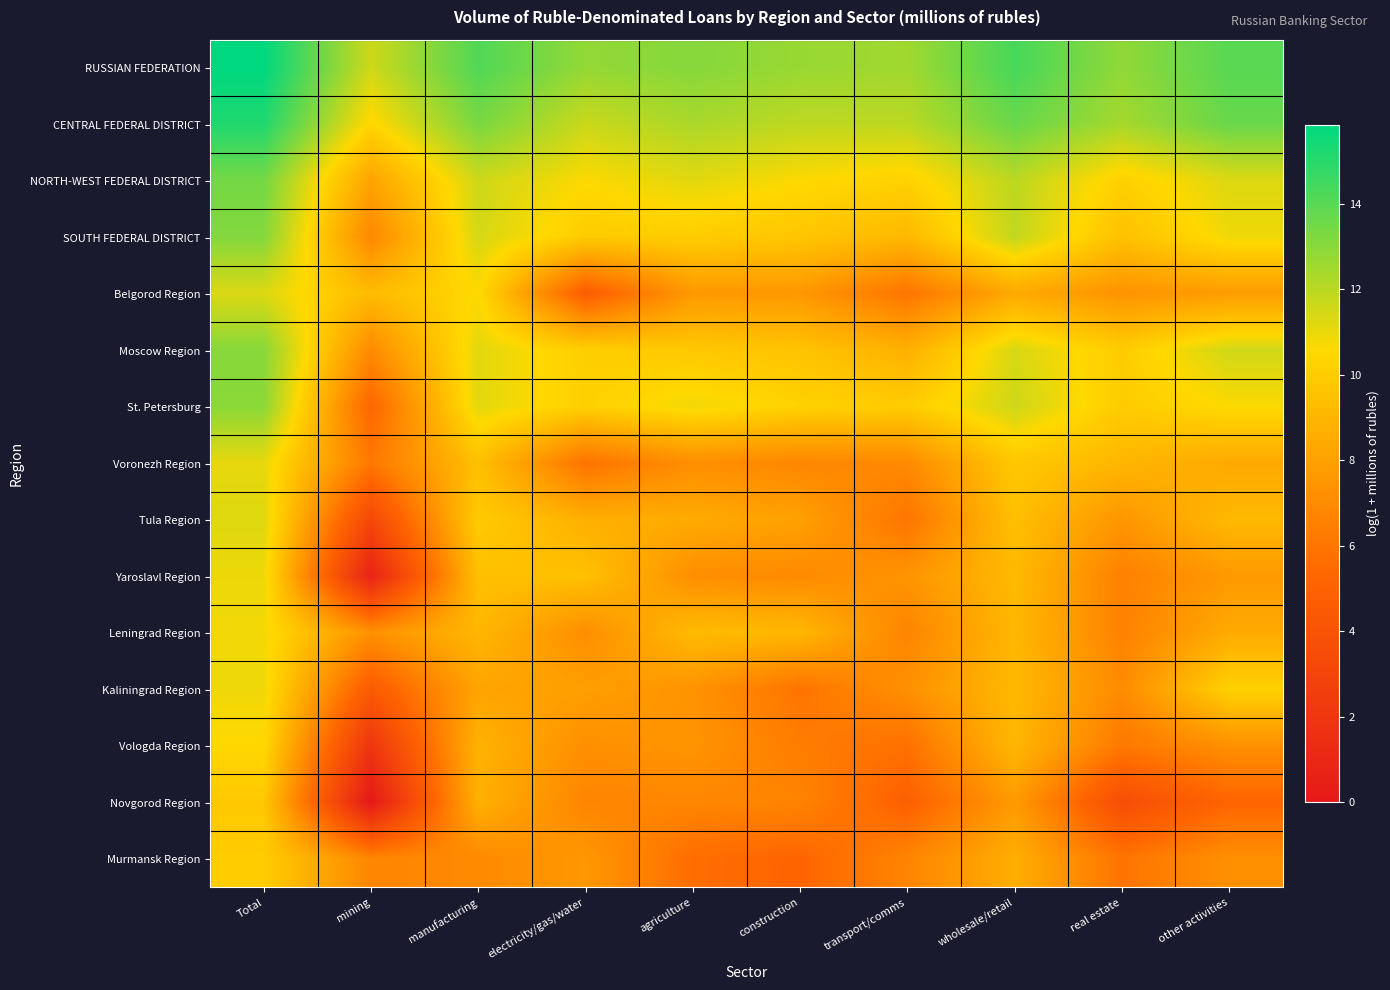

Reading left to right, transcribe all the data shown in this chart.

RUSSIAN FEDERATION: Total=15.8	mining=11.6	manufacturing=14.2	electricity/gas/water=12.8	agriculture=13.1	construction=12.7	transport/comms=12.5	wholesale/retail=14.4	real estate=12.8	other activities=14.0
CENTRAL FEDERAL DISTRICT: Total=15.2	mining=10.4	manufacturing=13.3	electricity/gas/water=11.7	agriculture=12.3	construction=11.9	transport/comms=12.0	wholesale/retail=13.7	real estate=12.4	other activities=13.7
NORTH-WEST FEDERAL DISTRICT: Total=13.4	mining=8.1	manufacturing=11.6	electricity/gas/water=10.6	agriculture=11.2	construction=10.6	transport/comms=10.2	wholesale/retail=12.0	real estate=10.2	other activities=11.3
SOUTH FEDERAL DISTRICT: Total=13.1	mining=6.9	manufacturing=11.4	electricity/gas/water=10.0	agriculture=10.0	construction=9.7	transport/comms=9.1	wholesale/retail=11.8	real estate=9.5	other activities=10.9
Belgorod Region: Total=11.3	mining=9.2	manufacturing=10.6	electricity/gas/water=4.7	agriculture=7.7	construction=7.6	transport/comms=6.0	wholesale/retail=8.4	real estate=7.4	other activities=7.8
Moscow Region: Total=13.0	mining=7.0	manufacturing=11.2	electricity/gas/water=10.1	agriculture=9.8	construction=9.6	transport/comms=8.7	wholesale/retail=11.4	real estate=10.0	other activities=11.5
St. Petersburg: Total=13.0	mining=5.3	manufacturing=11.1	electricity/gas/water=10.2	agriculture=10.9	construction=10.2	transport/comms=10.0	wholesale/retail=11.6	real estate=10.0	other activities=10.6
Voronezh Region: Total=11.0	mining=6.2	manufacturing=9.4	electricity/gas/water=5.9	agriculture=7.2	construction=6.8	transport/comms=7.0	wholesale/retail=9.8	real estate=9.0	other activities=8.4
Tula Region: Total=11.2	mining=3.2	manufacturing=9.9	electricity/gas/water=8.7	agriculture=8.5	construction=8.0	transport/comms=6.0	wholesale/retail=9.4	real estate=7.5	other activities=9.1
Yaroslavl Region: Total=10.9	mining=0.7	manufacturing=9.4	electricity/gas/water=9.5	agriculture=7.2	construction=7.0	transport/comms=7.4	wholesale/retail=9.2	real estate=6.5	other activities=7.7
Leningrad Region: Total=10.8	mining=7.3	manufacturing=9.0	electricity/gas/water=7.2	agriculture=9.2	construction=9.1	transport/comms=6.7	wholesale/retail=9.1	real estate=6.6	other activities=8.5
Kaliningrad Region: Total=10.9	mining=4.6	manufacturing=8.2	electricity/gas/water=7.9	agriculture=7.4	construction=6.0	transport/comms=7.3	wholesale/retail=9.1	real estate=7.0	other activities=10.2
Vologda Region: Total=10.5	mining=1.9	manufacturing=8.8	electricity/gas/water=7.2	agriculture=7.5	construction=6.3	transport/comms=5.8	wholesale/retail=9.1	real estate=6.1	other activities=7.3
Novgorod Region: Total=9.8	mining=0.0	manufacturing=8.7	electricity/gas/water=6.7	agriculture=6.8	construction=6.7	transport/comms=4.9	wholesale/retail=7.7	real estate=3.6	other activities=5.2
Murmansk Region: Total=10.1	mining=6.8	manufacturing=6.9	electricity/gas/water=7.6	agriculture=5.6	construction=5.2	transport/comms=6.7	wholesale/retail=8.6	real estate=5.9	other activities=7.2